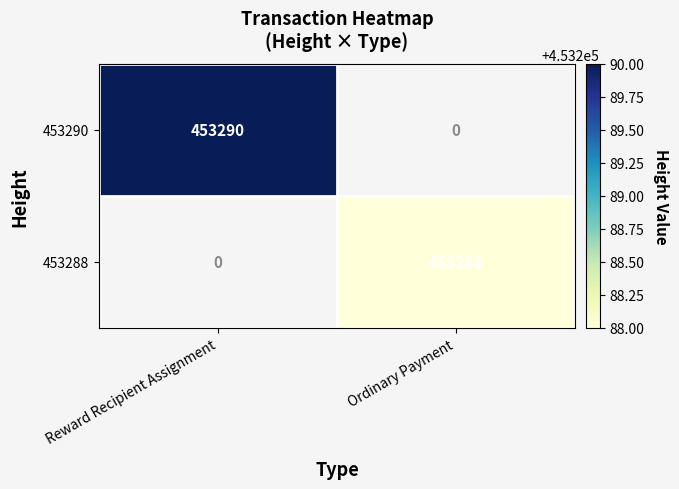

At which category does the chart reach its minimum across all series?

Ordinary Payment